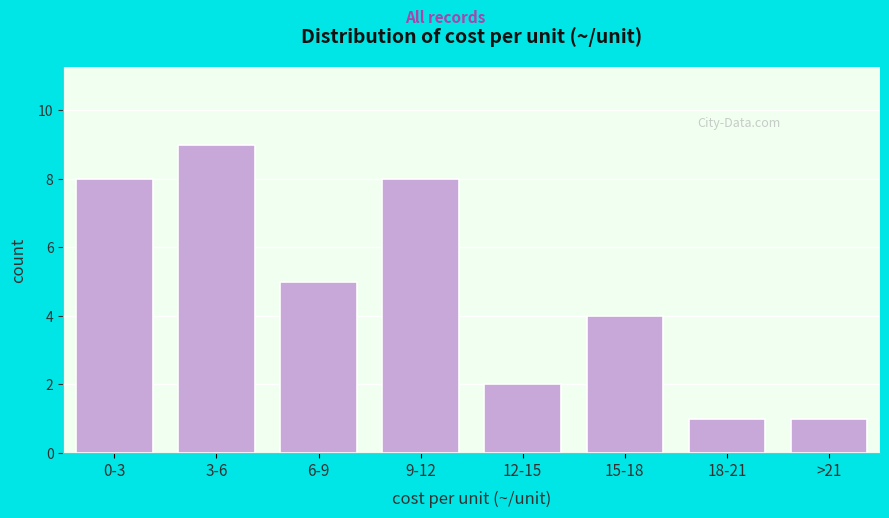

Reading left to right, extract all data points from this chart.

8	9	5	8	2	4	1	1